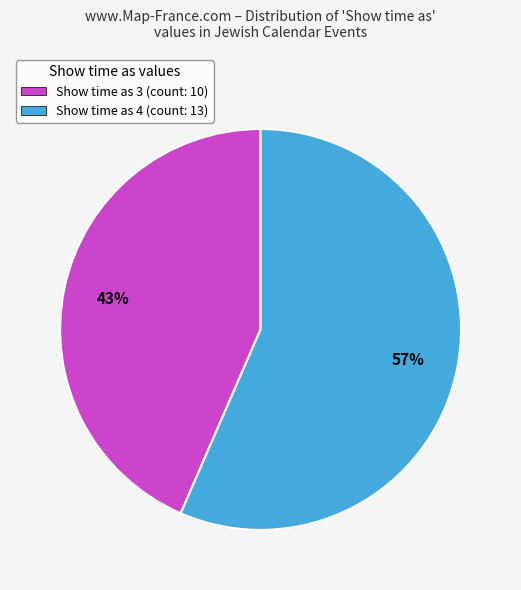

Which slice is the smallest?

Show time as 3